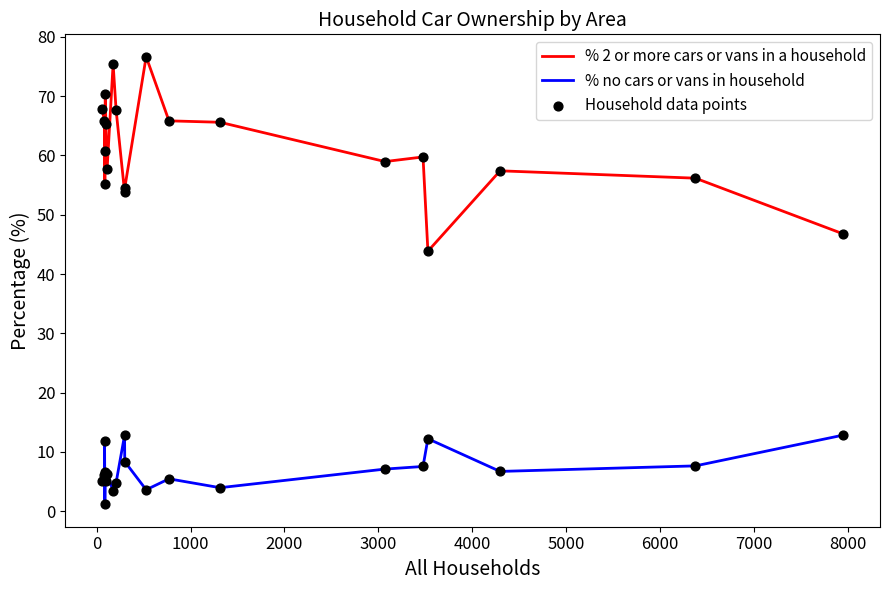

What is the difference between the maximum and minimum values in the % no cars or vans in household series?

11.7